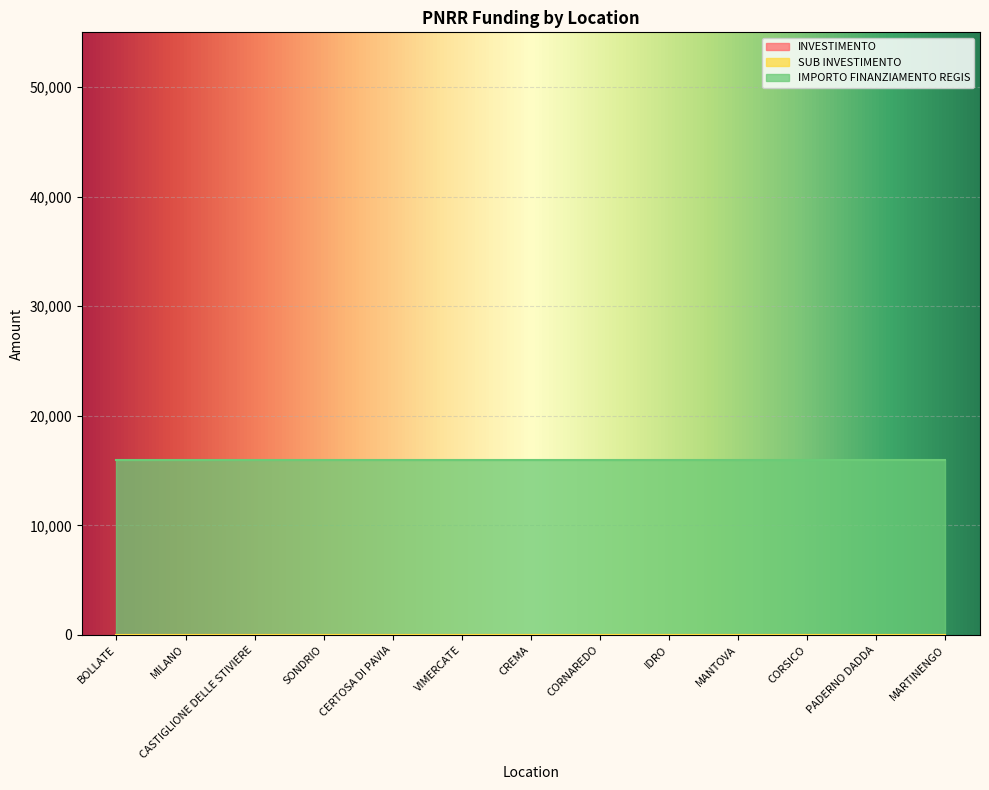

Rank the categories by SUB INVESTIMENTO value from highest to lowest.

BOLLATE, MILANO, CASTIGLIONE DELLE STIVIERE, SONDRIO, CERTOSA DI PAVIA, VIMERCATE, CREMA, CORNAREDO, IDRO, MANTOVA, CORSICO, PADERNO DADDA, MARTINENGO